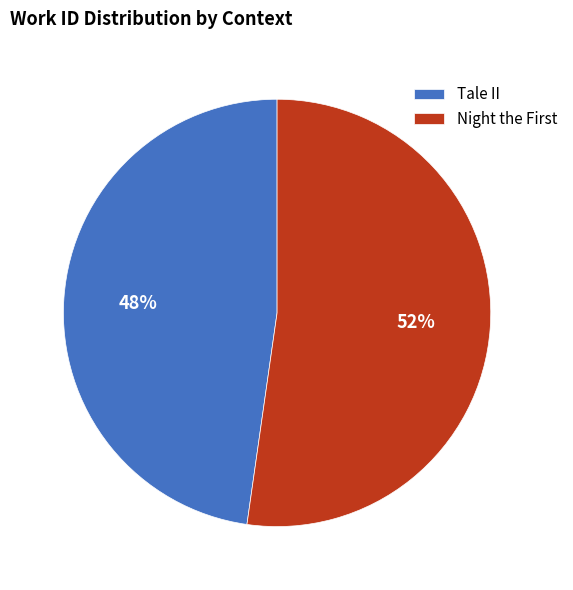

Rank the categories by value from highest to lowest.

Night the First, Tale II